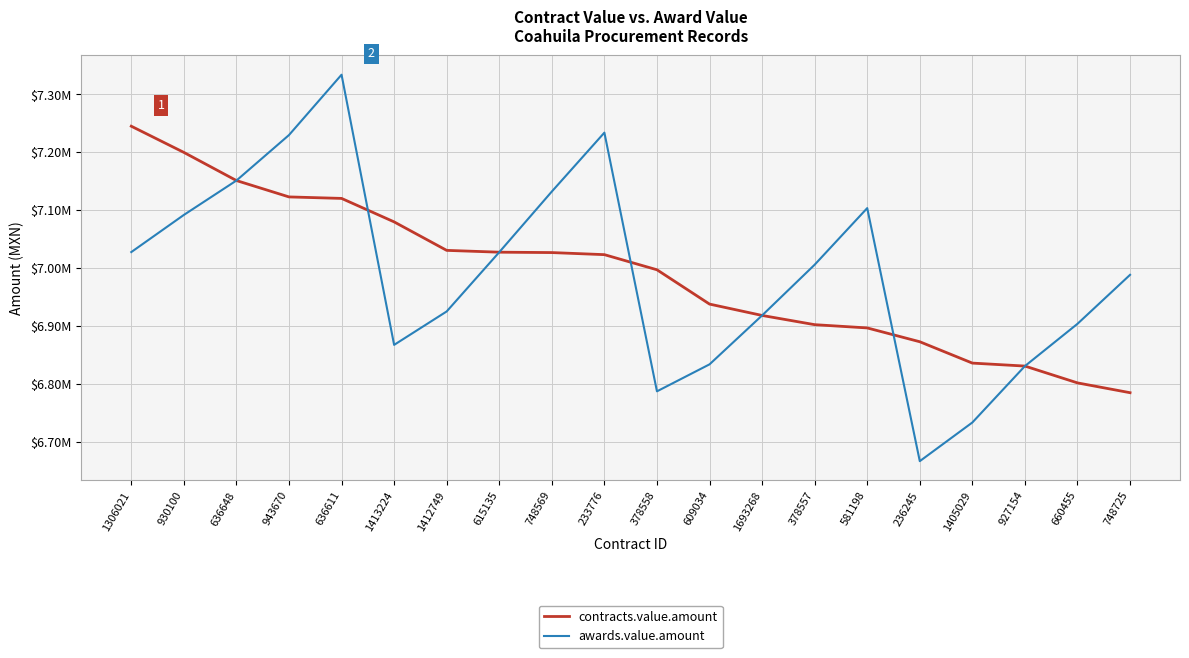

The awards.value.amount series shows 1575138.4 at 1412749. True or false?

False